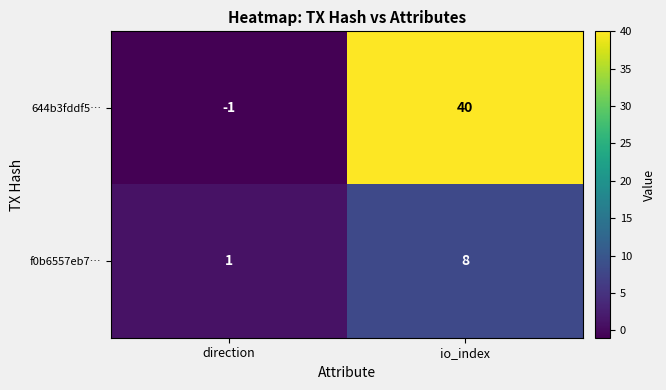

List the labels in order of f0b6557eb7… value, smallest first.

direction, io_index